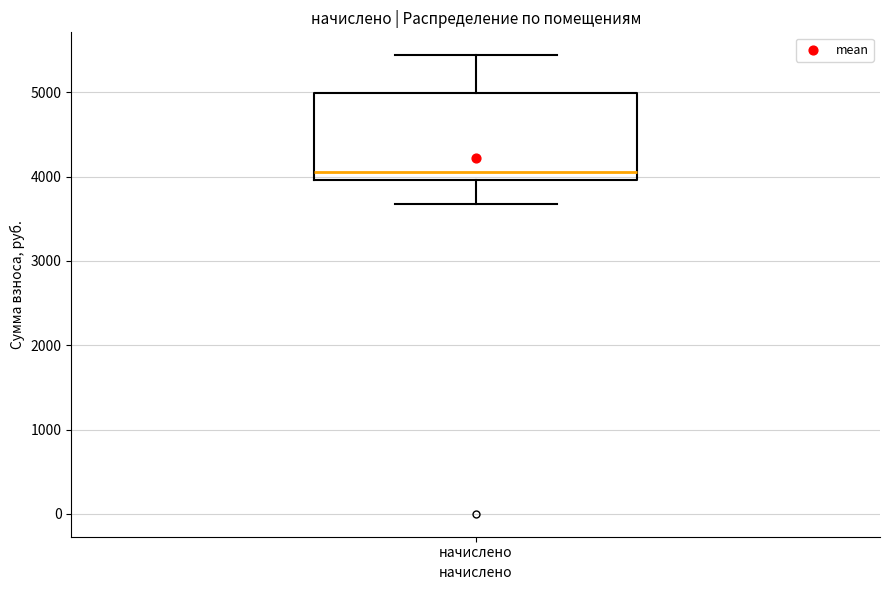

Where does the upper whisker of the box for начислено end on the y-axis? The values are not printed on the chart, so give them approximately, as read against the axis.

5400